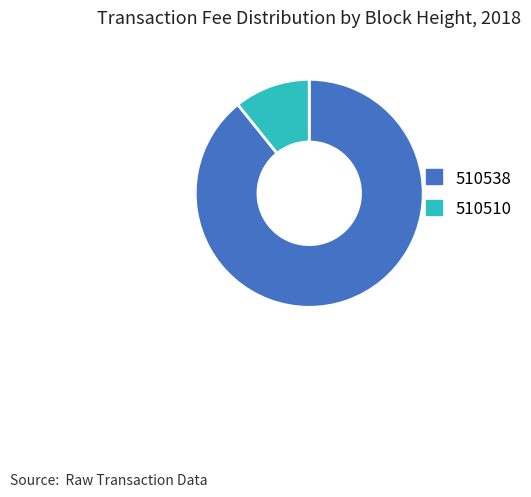

Rank the categories by value from highest to lowest.

510538, 510510